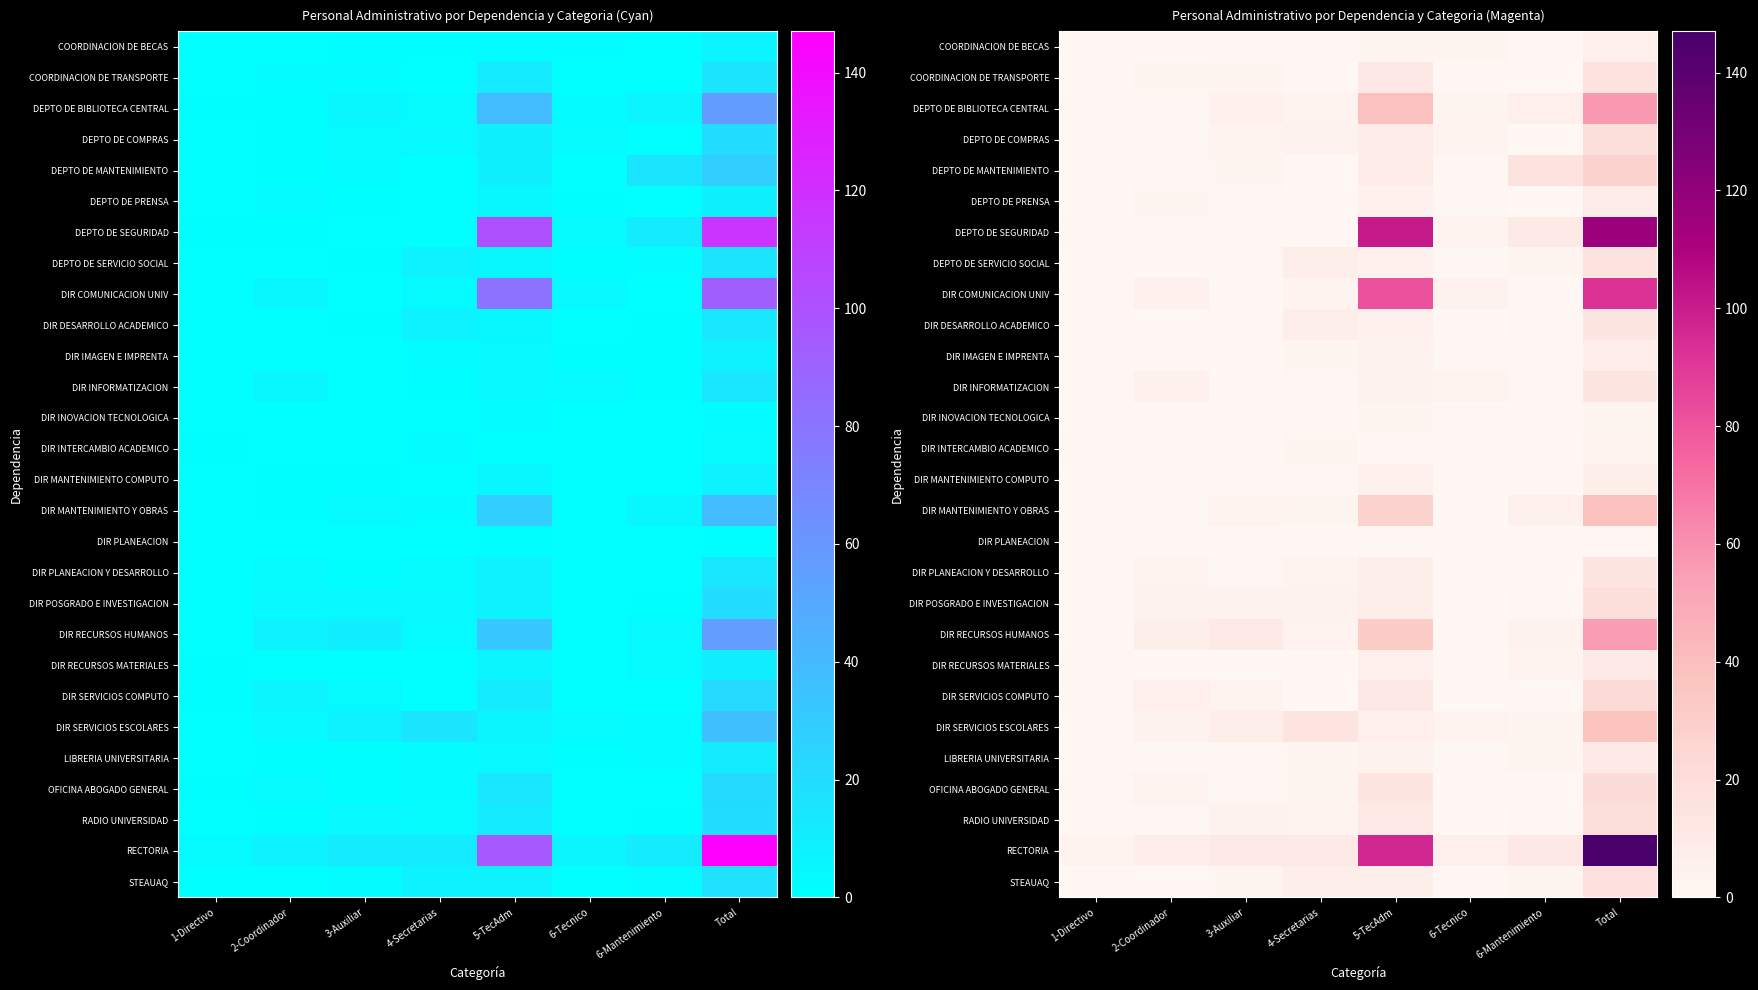

At which label does DIR PLANEACION reach its peak?

5-TecAdm